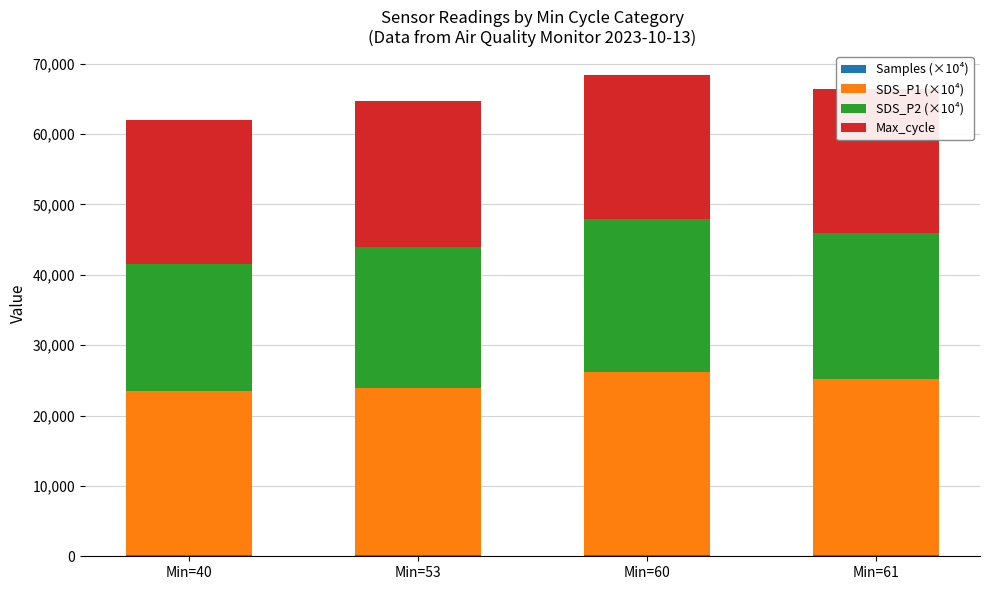

What is the sum of all SDS_P1 (×10⁴) values?

98000.0